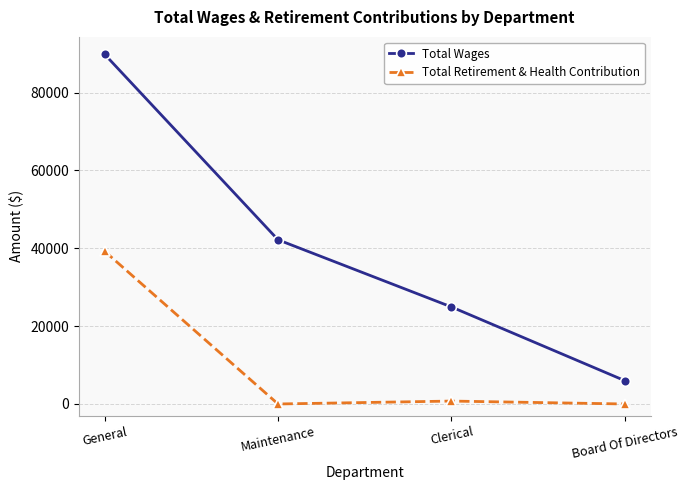

Rank the series by their maximum value, from highest to lowest.

Total Wages, Total Retirement & Health Contribution